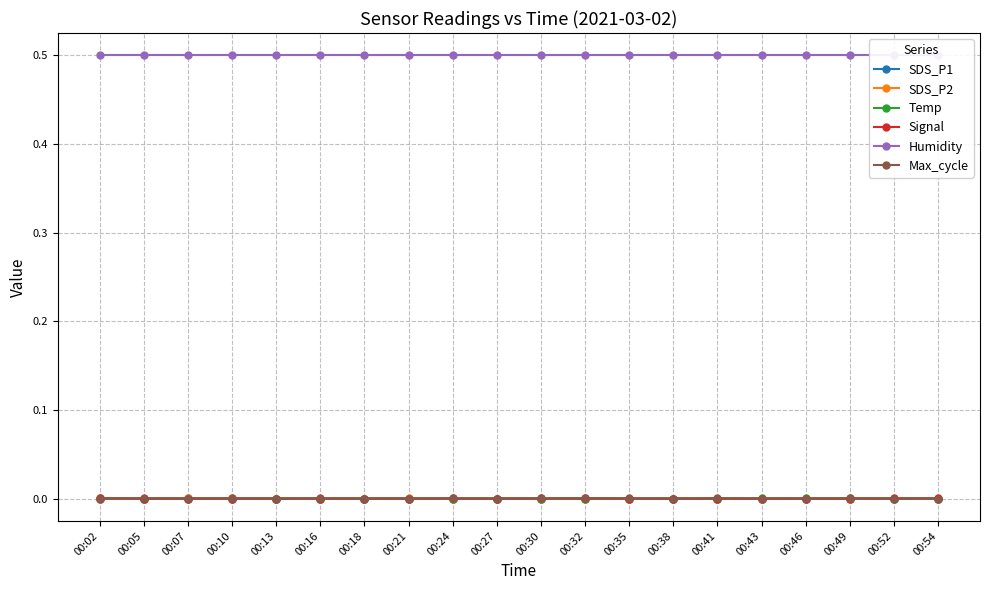

Which label corresponds to the smallest value in the chart?

00:24